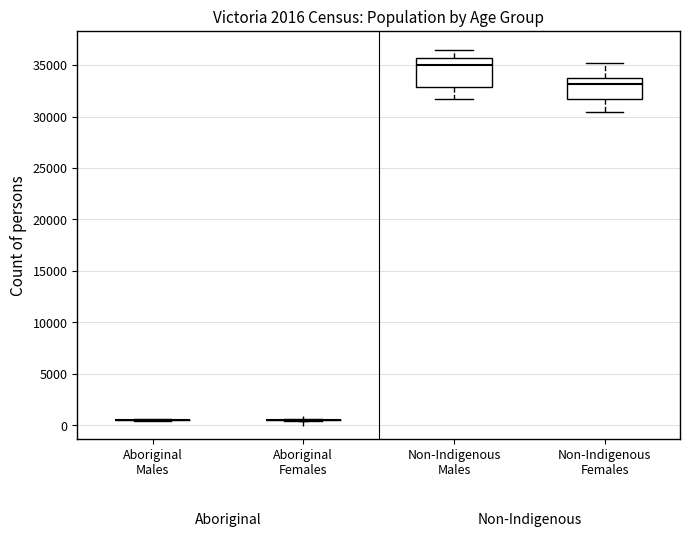

Reading left to right, transcribe this box plot: for each box, give where its median line is, the range the box spans, and where its two whiskers end, as read against the y-axis. The values are not printed on the chart, so give them approximately, as read against the axis.

Aboriginal Males: box collapsed to a line at 500, whiskers 500 to 500
Aboriginal Females: box collapsed to a line at 500, whiskers 500 to 500
Non-Indigenous Males: median 35000, box 33000 to 35500, whiskers 31500 to 36500
Non-Indigenous Females: median 33000, box 31500 to 34000, whiskers 30500 to 35000